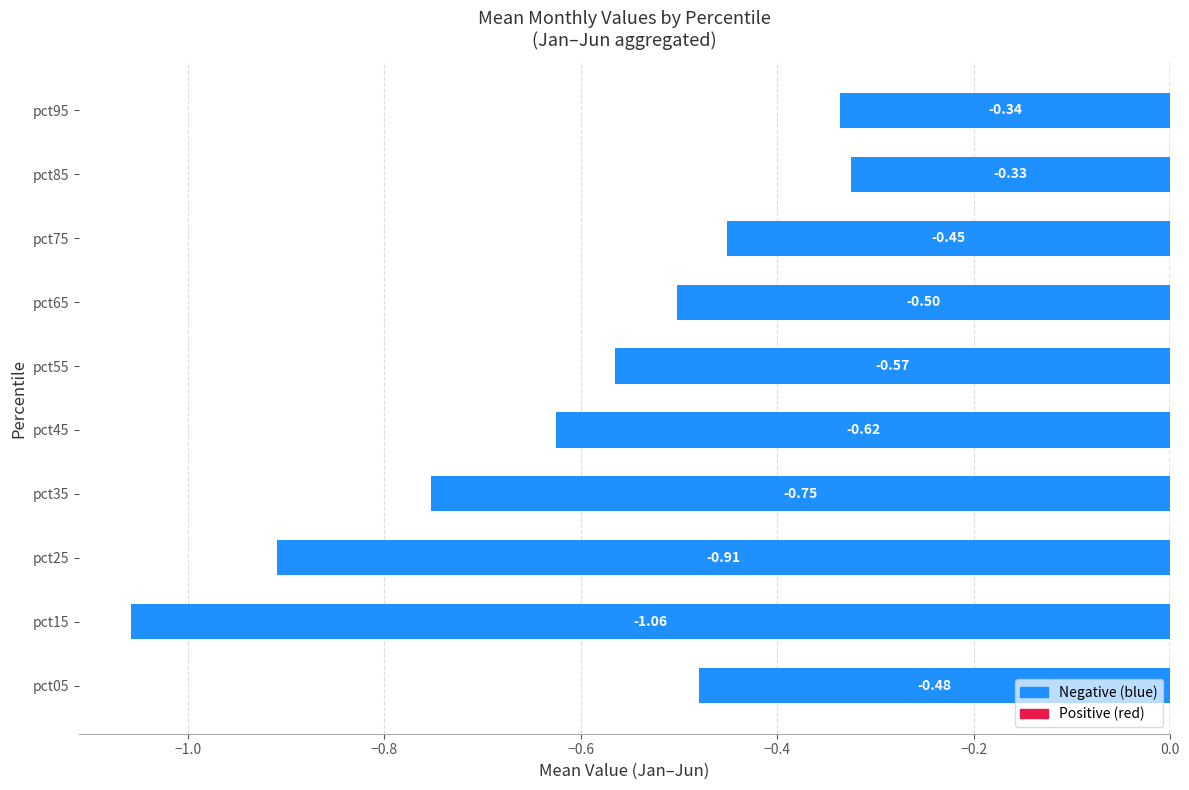

How many series are shown in this chart?

1